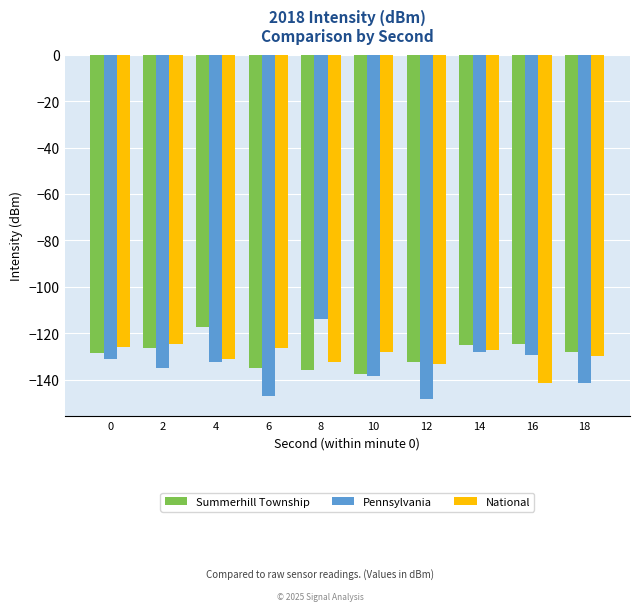

What is the sum of the Summerhill Township values at 12 and 0?

-260.9